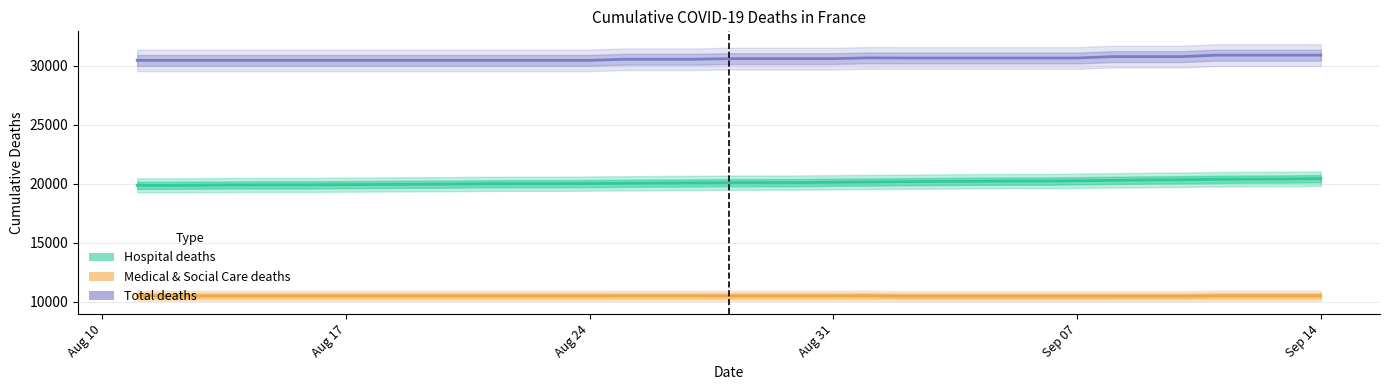

At how many categories does at least one series exceed 17859?

35